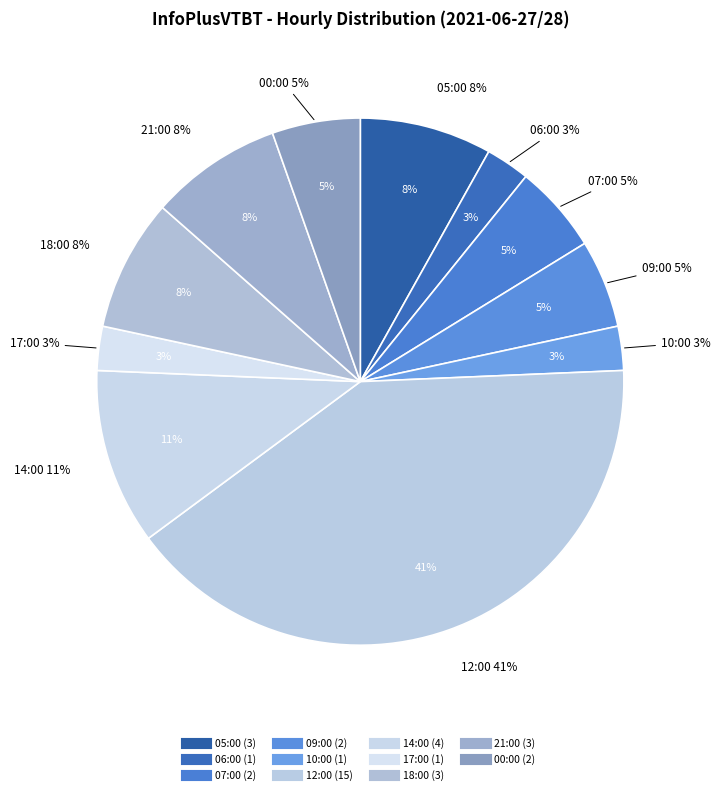

Rank the categories by value from highest to lowest.

12:00, 14:00, 05:00, 18:00, 21:00, 07:00, 09:00, 00:00, 06:00, 10:00, 17:00